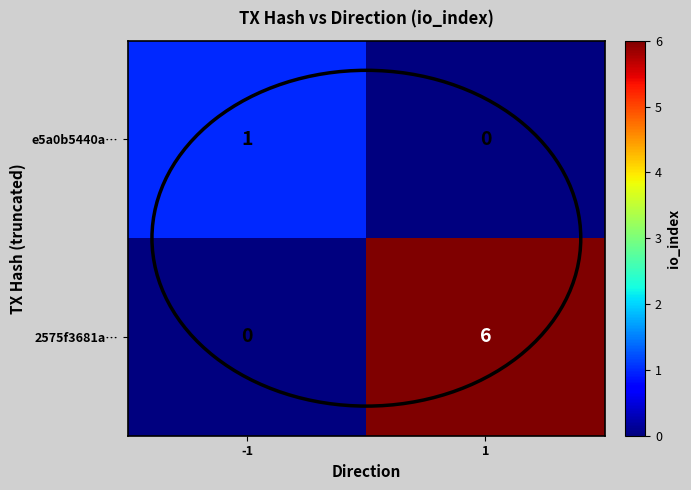

What is the approximate value of 2575f3681a… at 1?

6